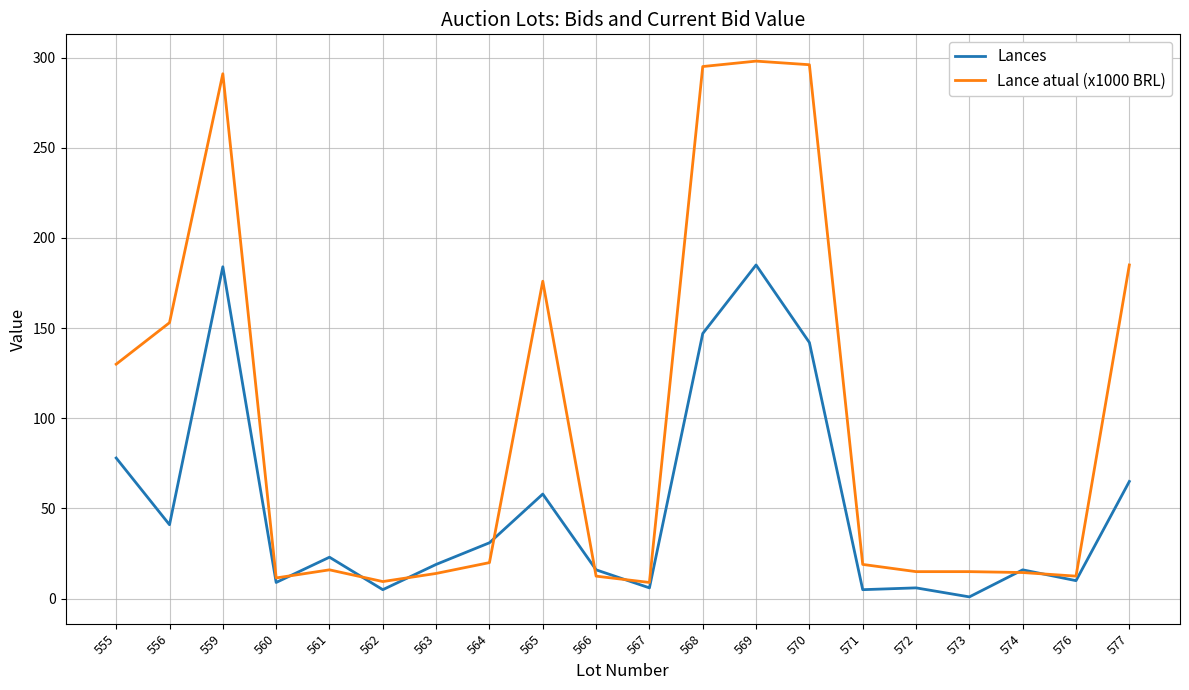

What is the sum of the Lances values at 567 and 568?

153.0